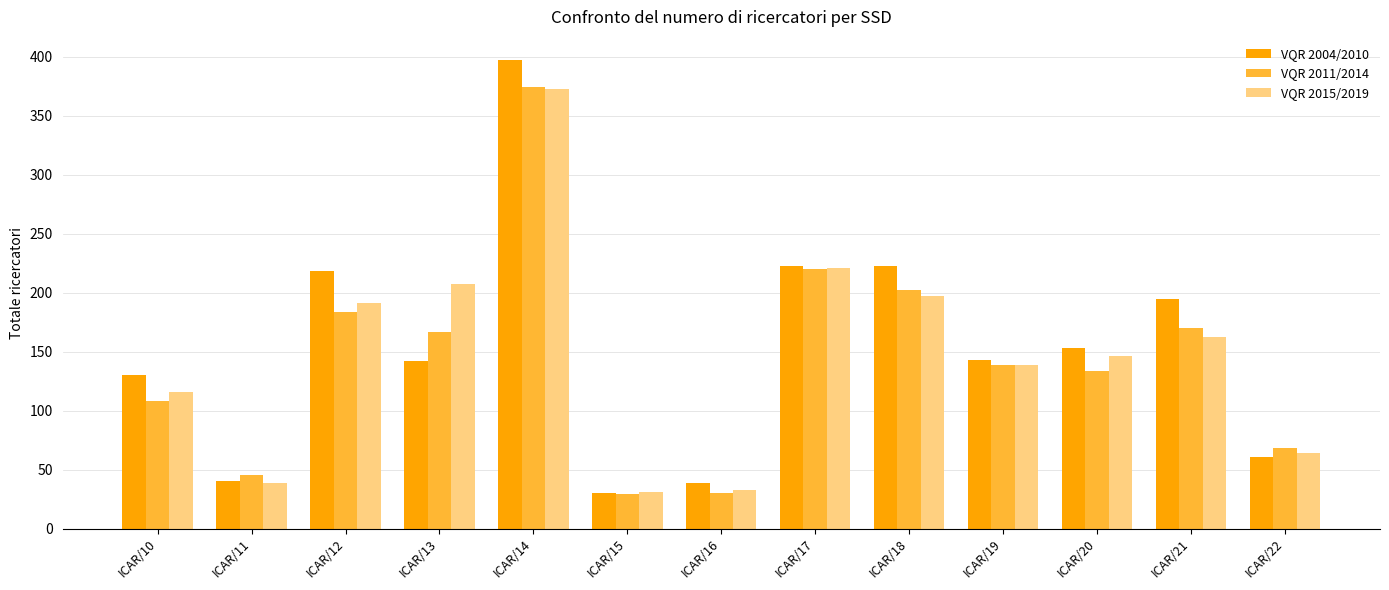

Which series changed the most between ICAR/10 and ICAR/13?

VQR 2015/2019